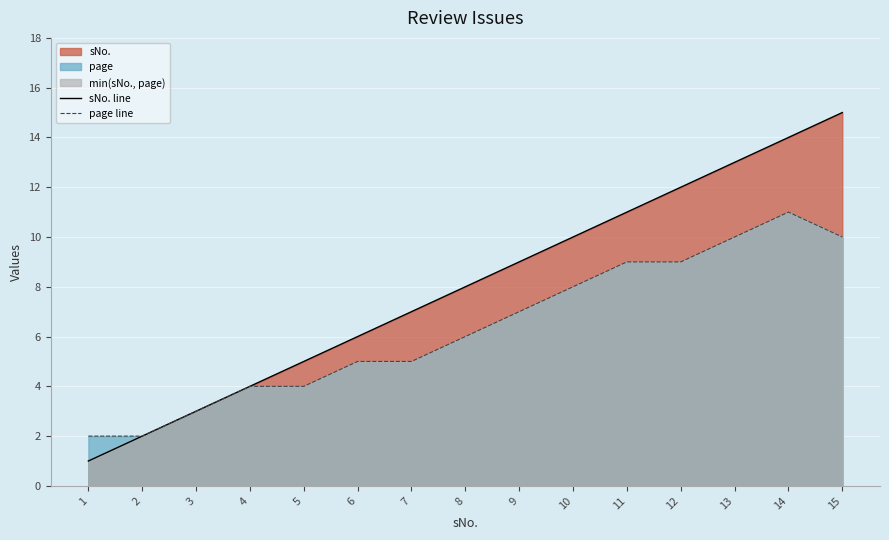

True or false: page line and sNo. line intersect in this chart.

False